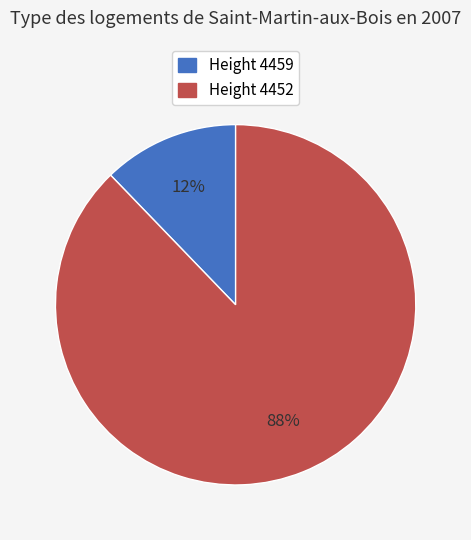

Is it true that Height 4459 is 12% of the pie?

True